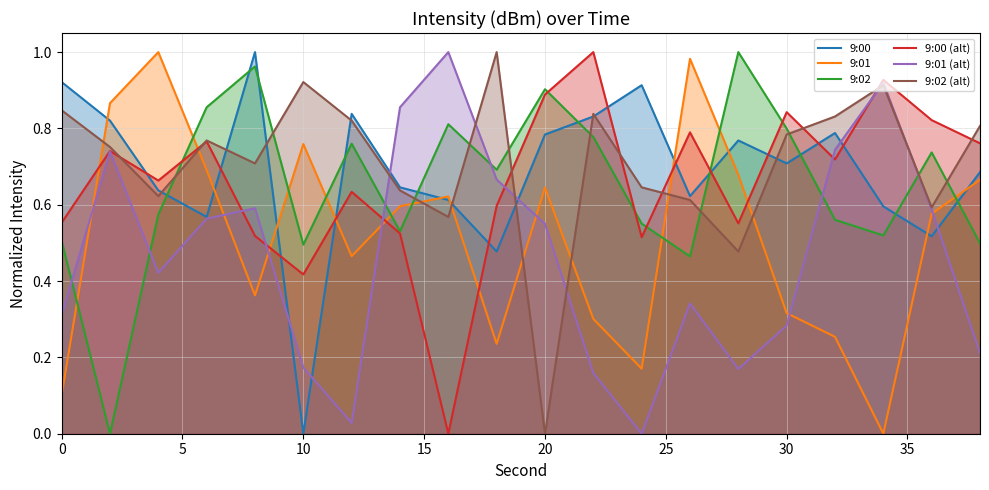

The value of 9:01 (alt) at 30 is 0.1. True or false?

False